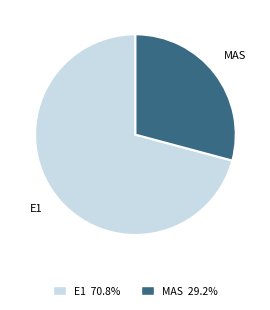

Is the sum of E1 and MAS greater than half?

Yes